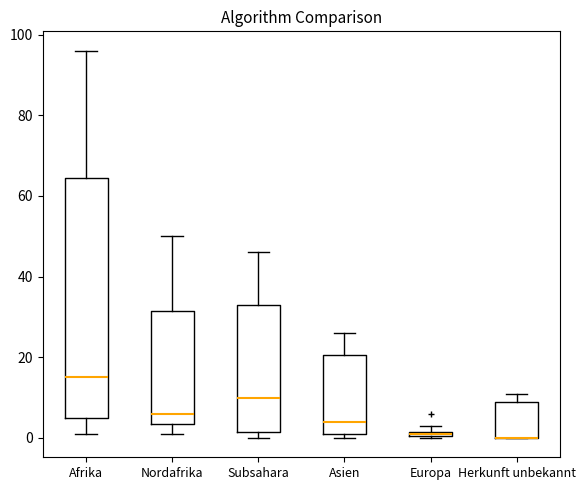

Where does the lower whisker of the box for Afrika end on the y-axis? The values are not printed on the chart, so give them approximately, as read against the axis.

2